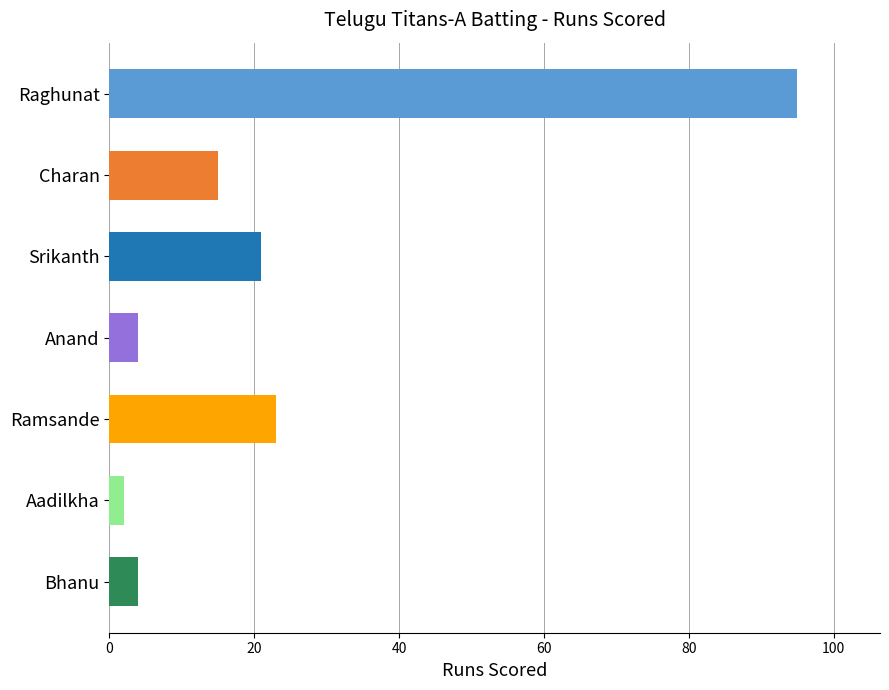

What is the maximum value shown in the chart?

95